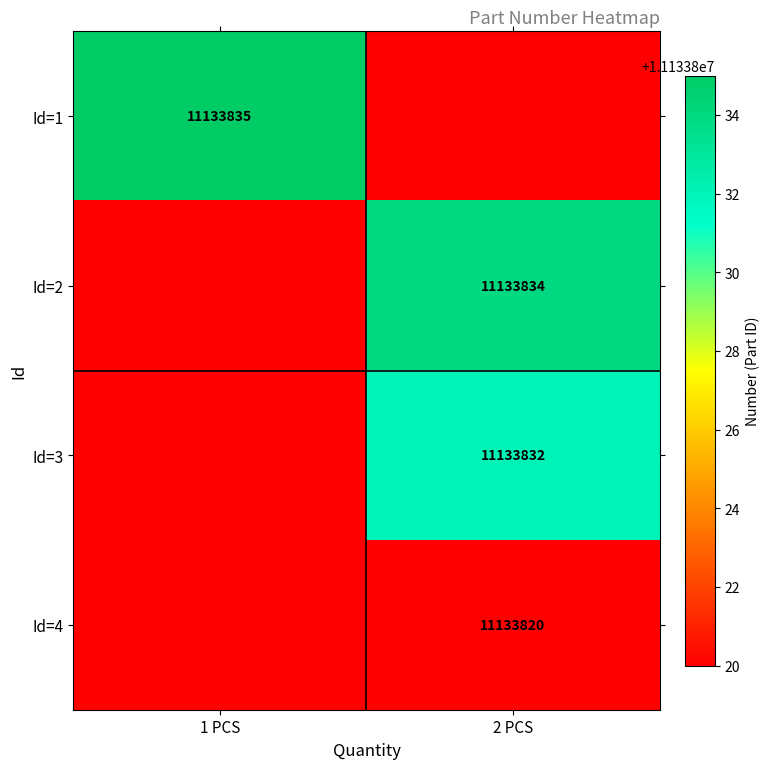

Is it true that Id=4 equals 16486553.3 at 2 PCS?

False